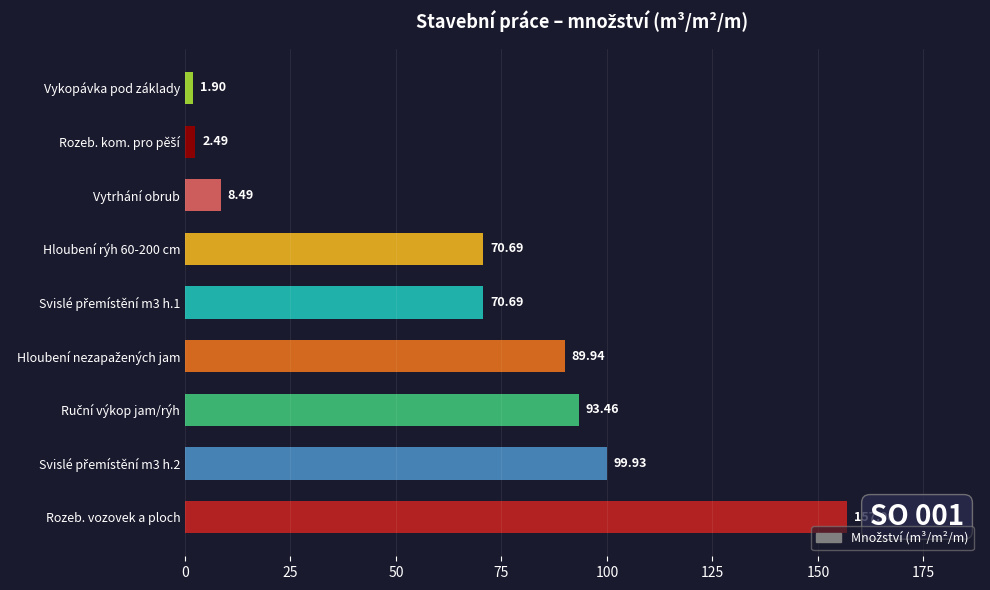

What is the minimum value shown in the chart?

1.9